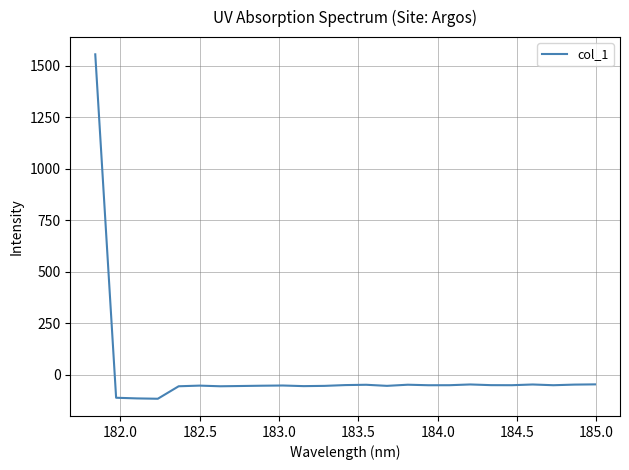

What is the greatest value displayed?

1555.7